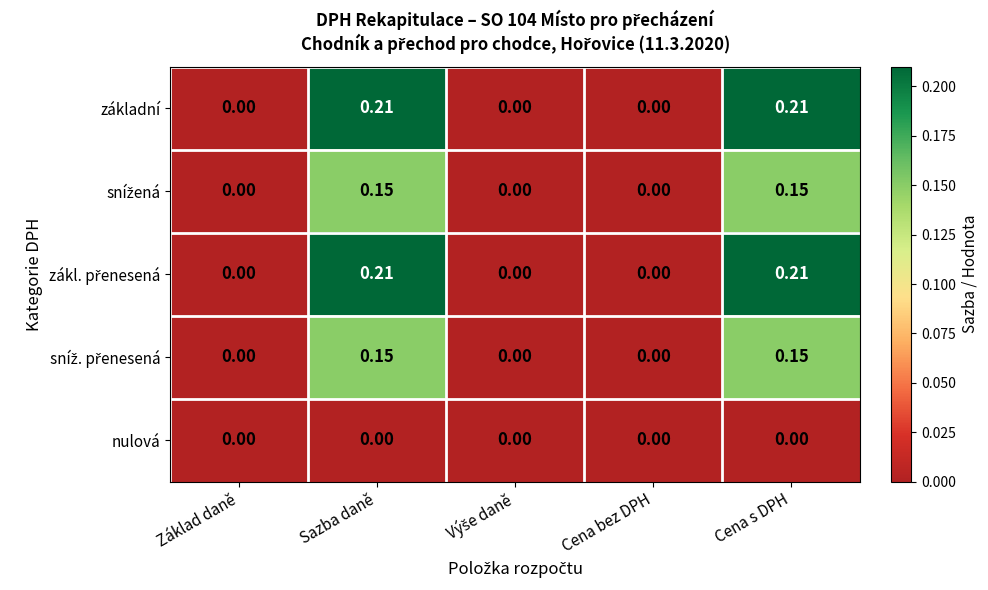

At which category is the sum across all series the highest?

Sazba daně